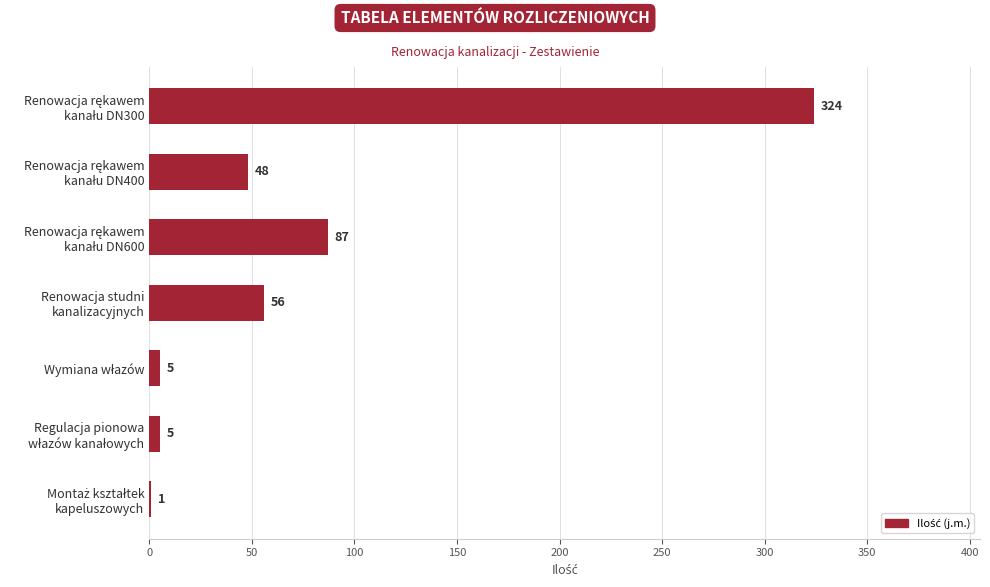

How many series are shown in this chart?

1